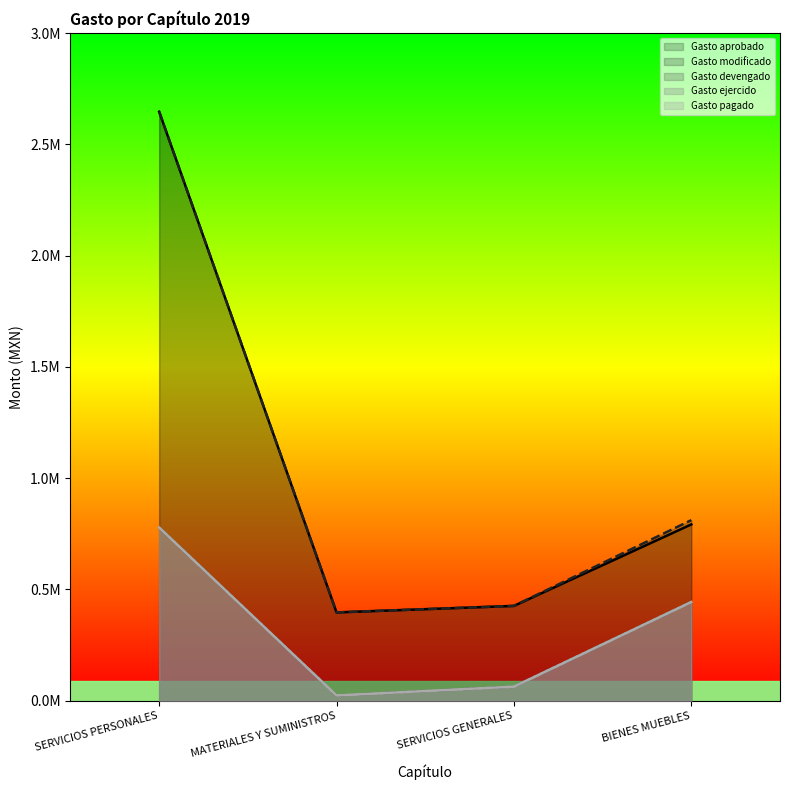

True or false: Gasto aprobado and Gasto pagado cross at least once.

False